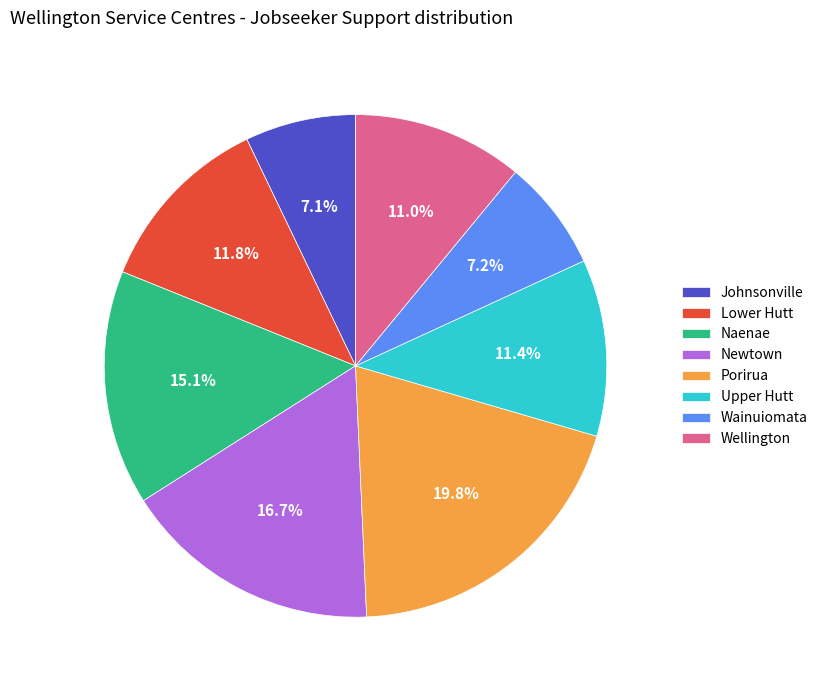

To the nearest percent, what percentage of the pie is Naenae?

15%